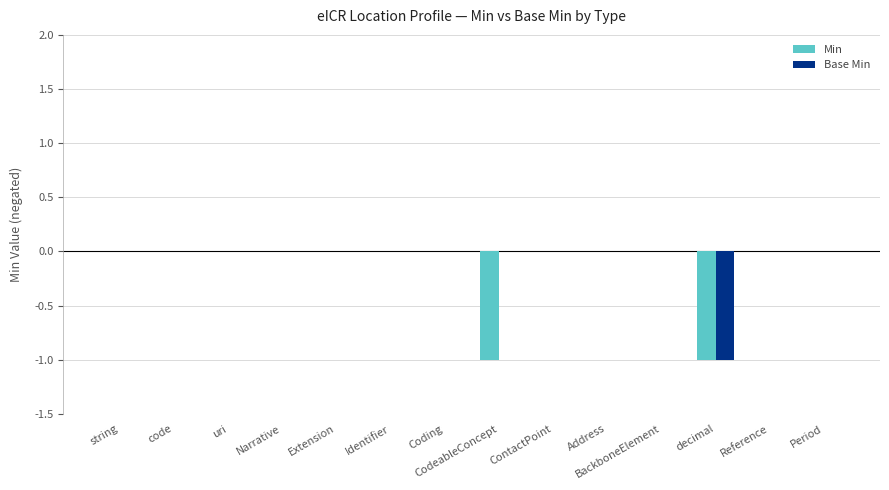

What is the sum of the Min values at CodeableConcept and Coding?

-1